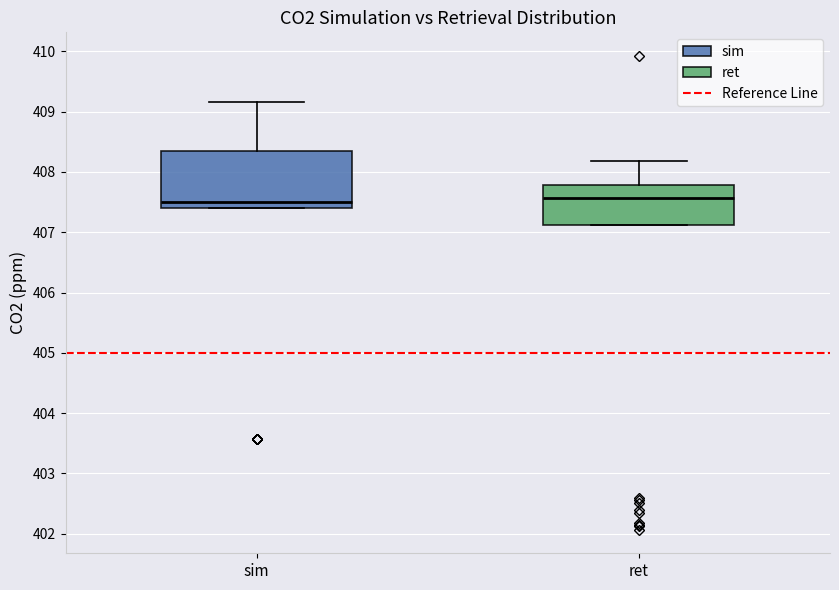

Where does the median line of the box for sim sit on the y-axis? The values are not printed on the chart, so give them approximately, as read against the axis.

407.5